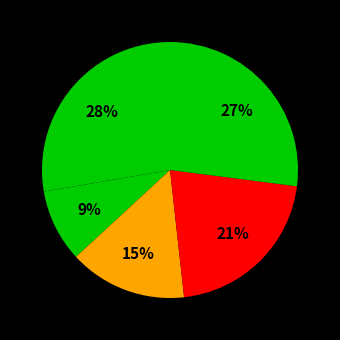

To the nearest percent, what is the average slice percentage?

20%